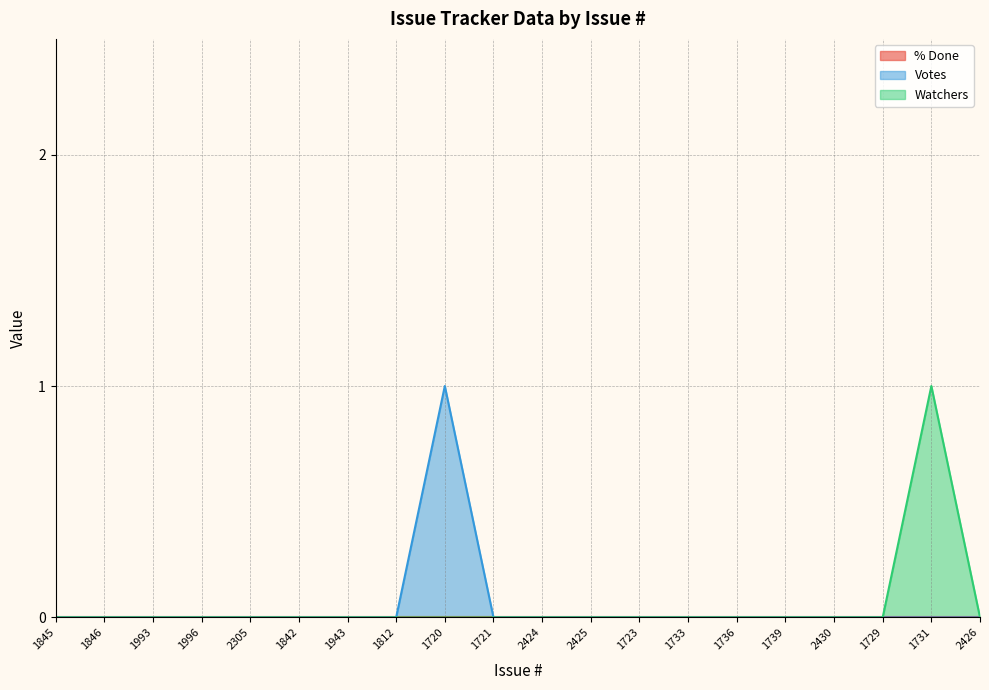

What is the difference between the maximum and second lowest values in the Watchers series?

1